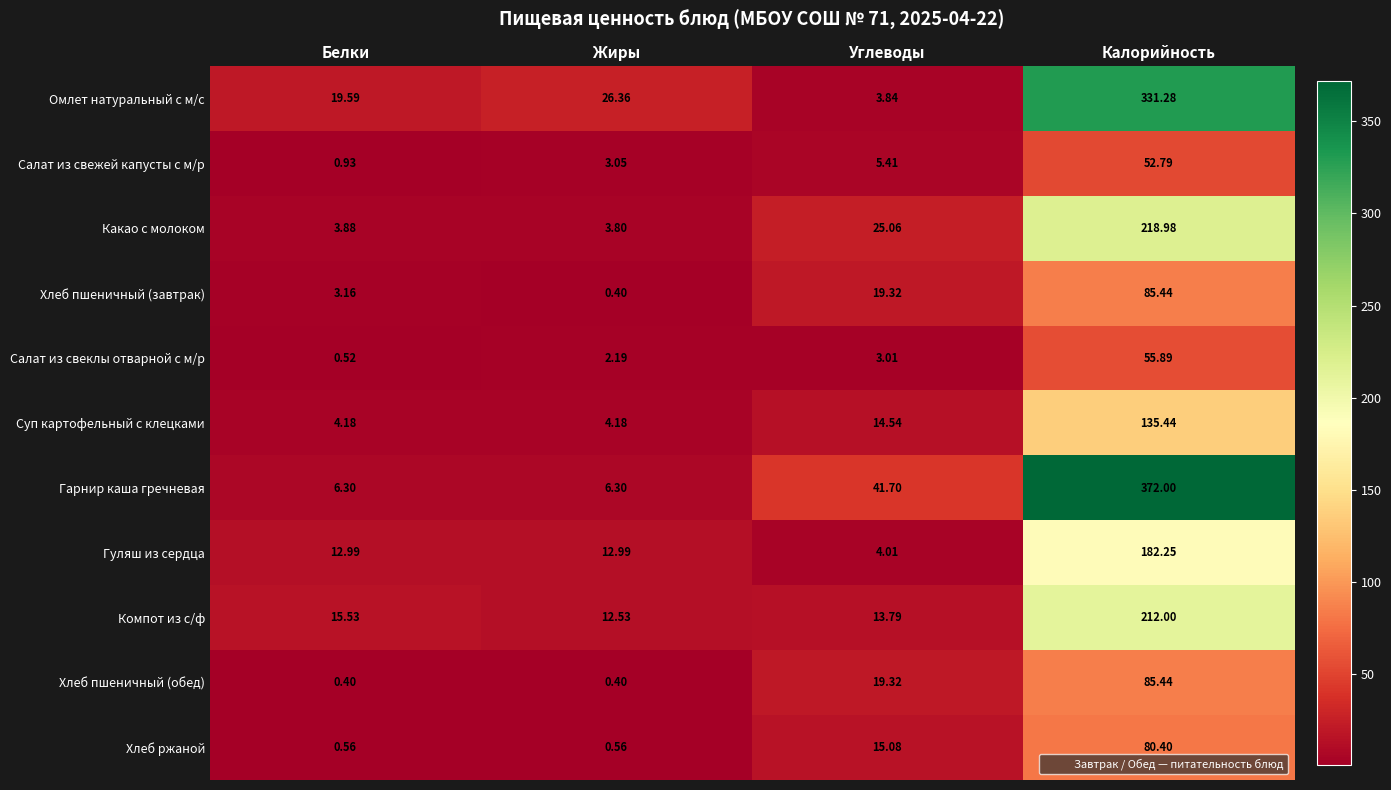

Rank the categories by Какао с молоком value from lowest to highest.

Жиры, Белки, Углеводы, Калорийность